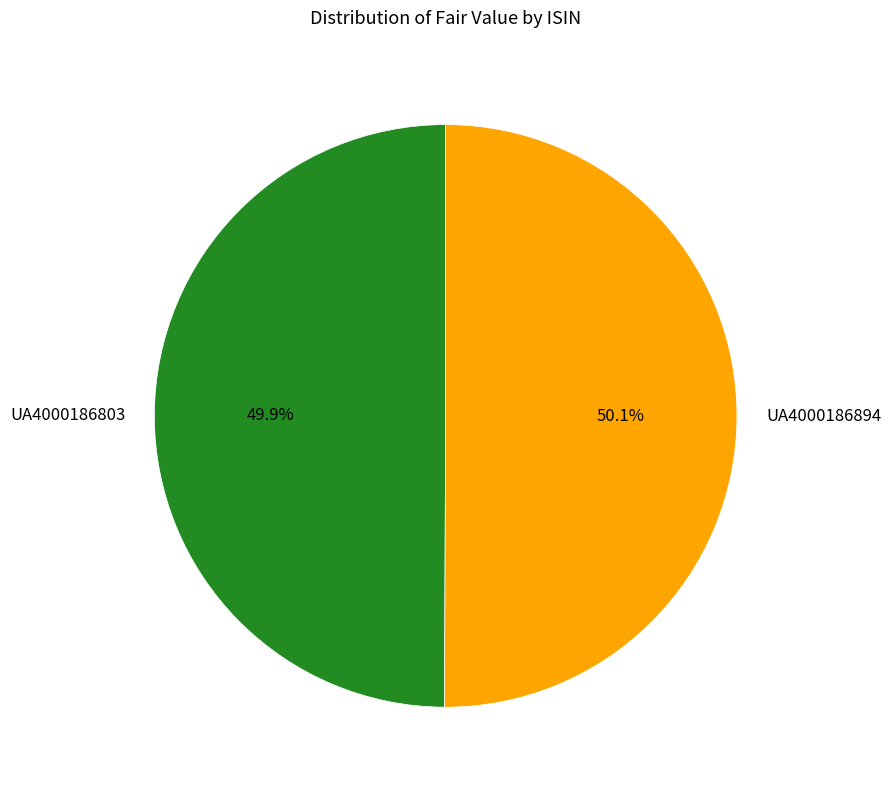

To the nearest percent, what is the combined percentage of UA4000186803 and UA4000186894?

100%